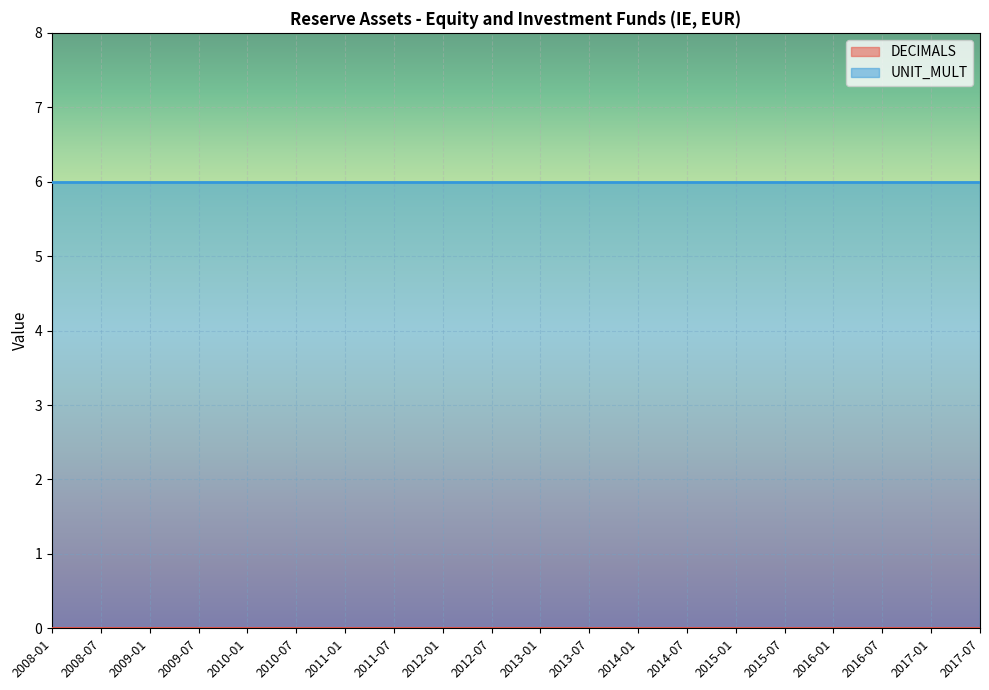

At 2012-01, list the series in order from smallest to largest.

DECIMALS, UNIT_MULT